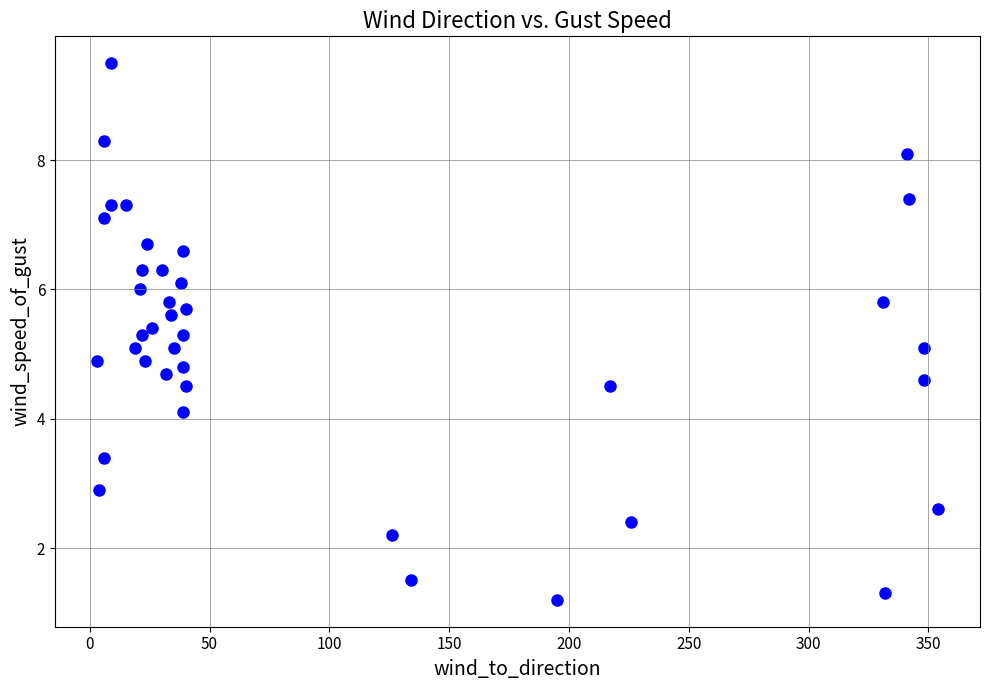

What is the range of Y values (max minus min)?

8.3